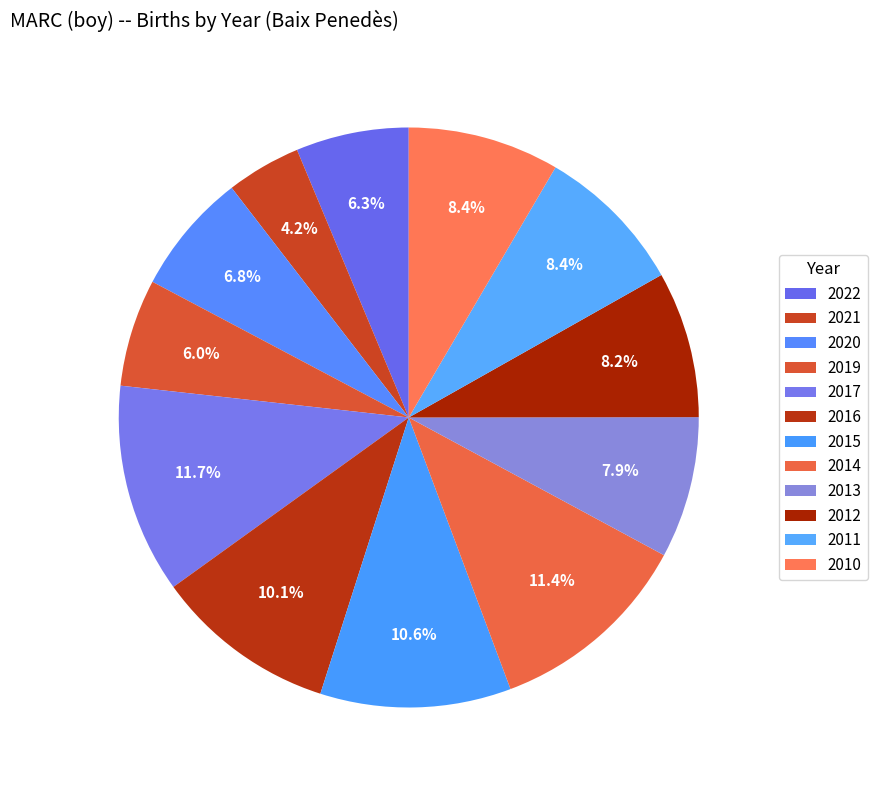

Rank the categories by value from lowest to highest.

2021, 2019, 2022, 2020, 2013, 2012, 2011, 2010, 2016, 2015, 2014, 2017